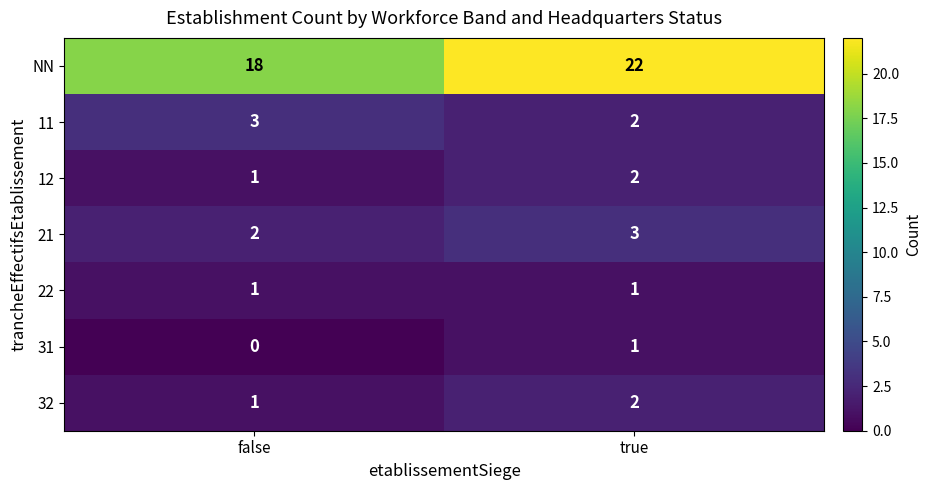

How many categories are shown in the chart?

2